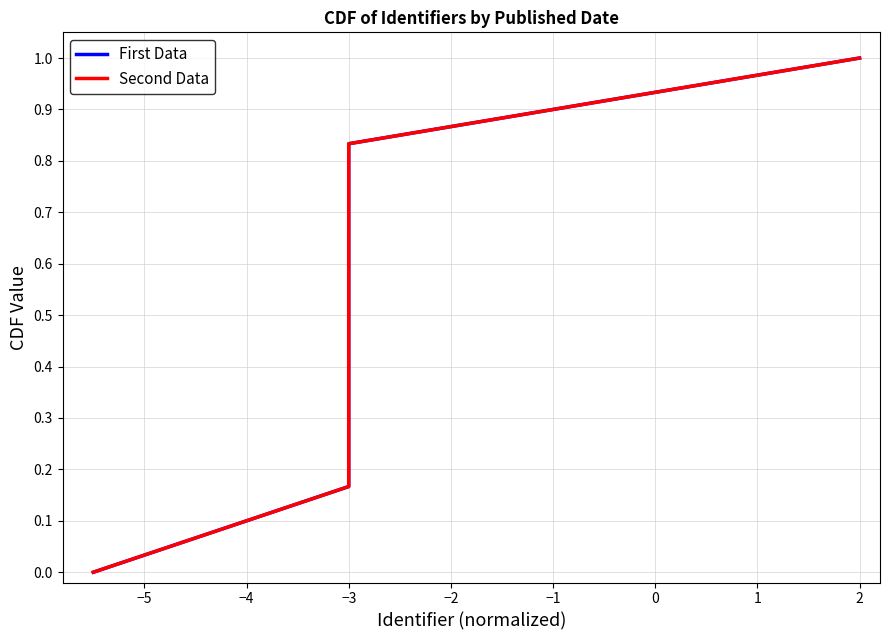

True or false: Second Data and First Data cross at least once.

False